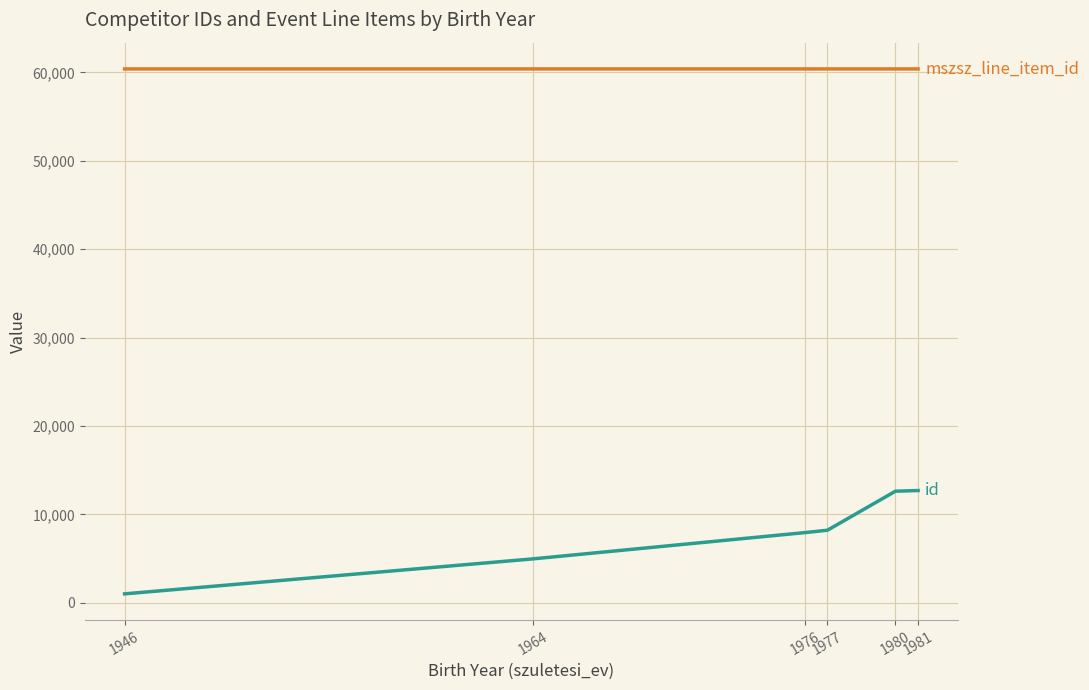

What is the maximum value shown in the chart?

60404.0